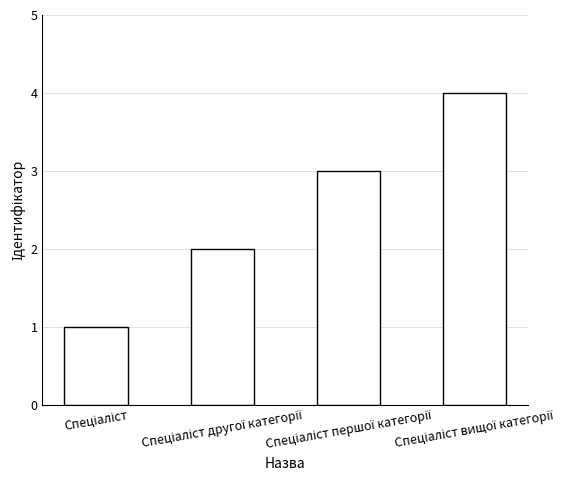

What is the maximum value shown in the chart?

4